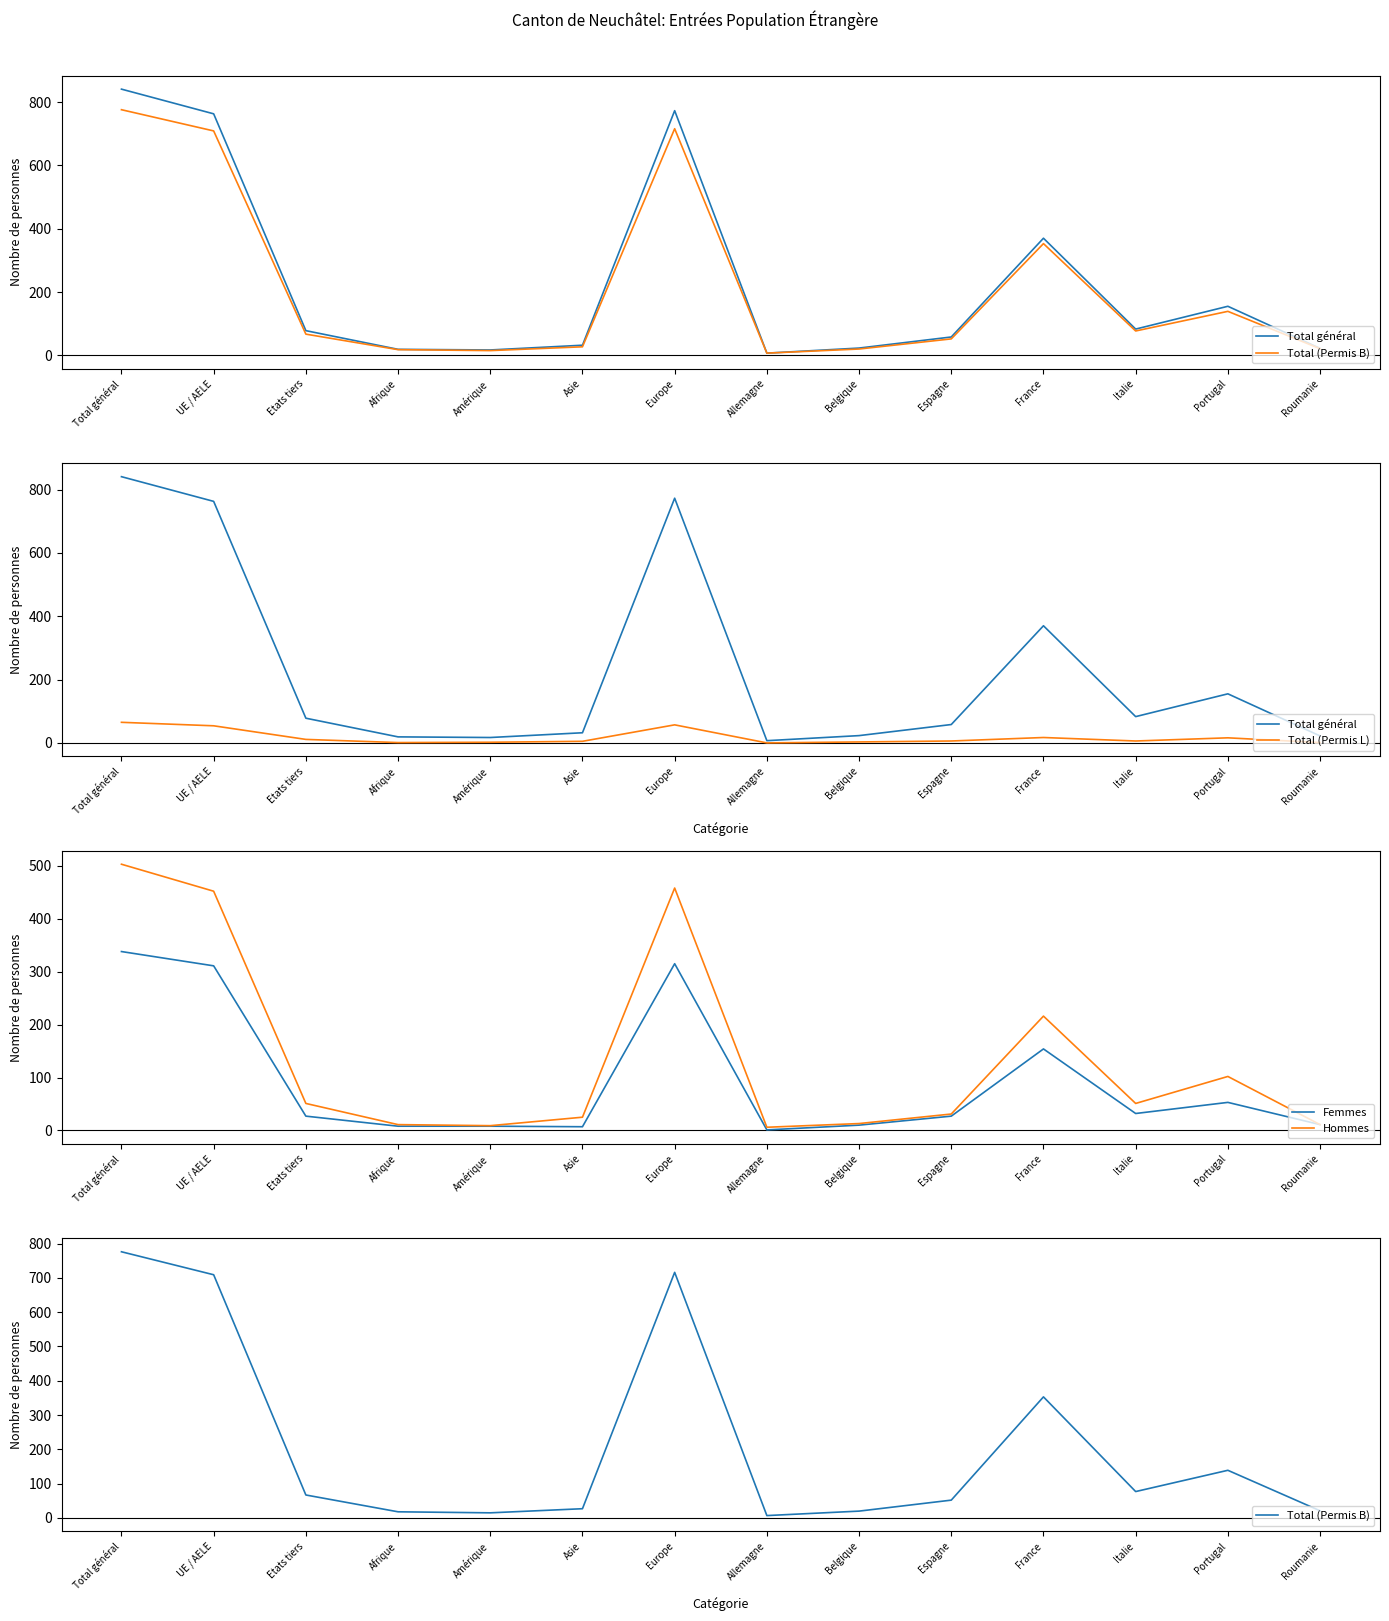

What is the total value across all series at France?

1110